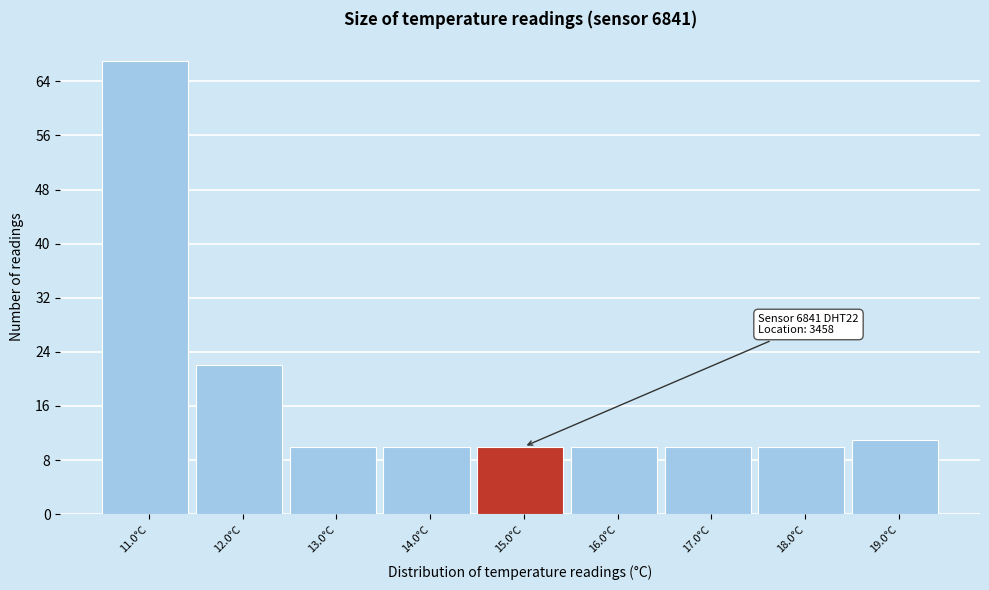

Reading left to right, extract all data points from this chart.

11.0°C=67	12.0°C=22	13.0°C=10	14.0°C=10	15.0°C=10	16.0°C=10	17.0°C=10	18.0°C=10	19.0°C=11